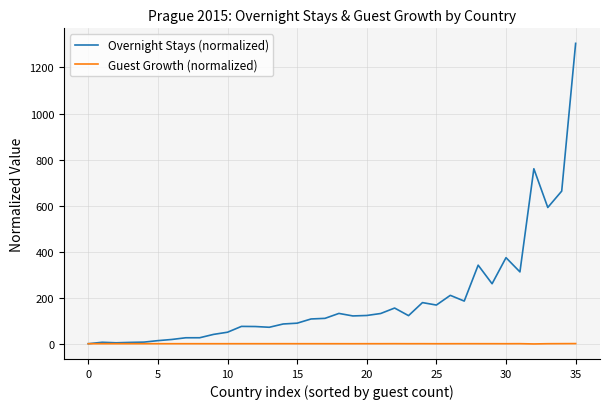

At how many categories does at least one series exceed 516?

4